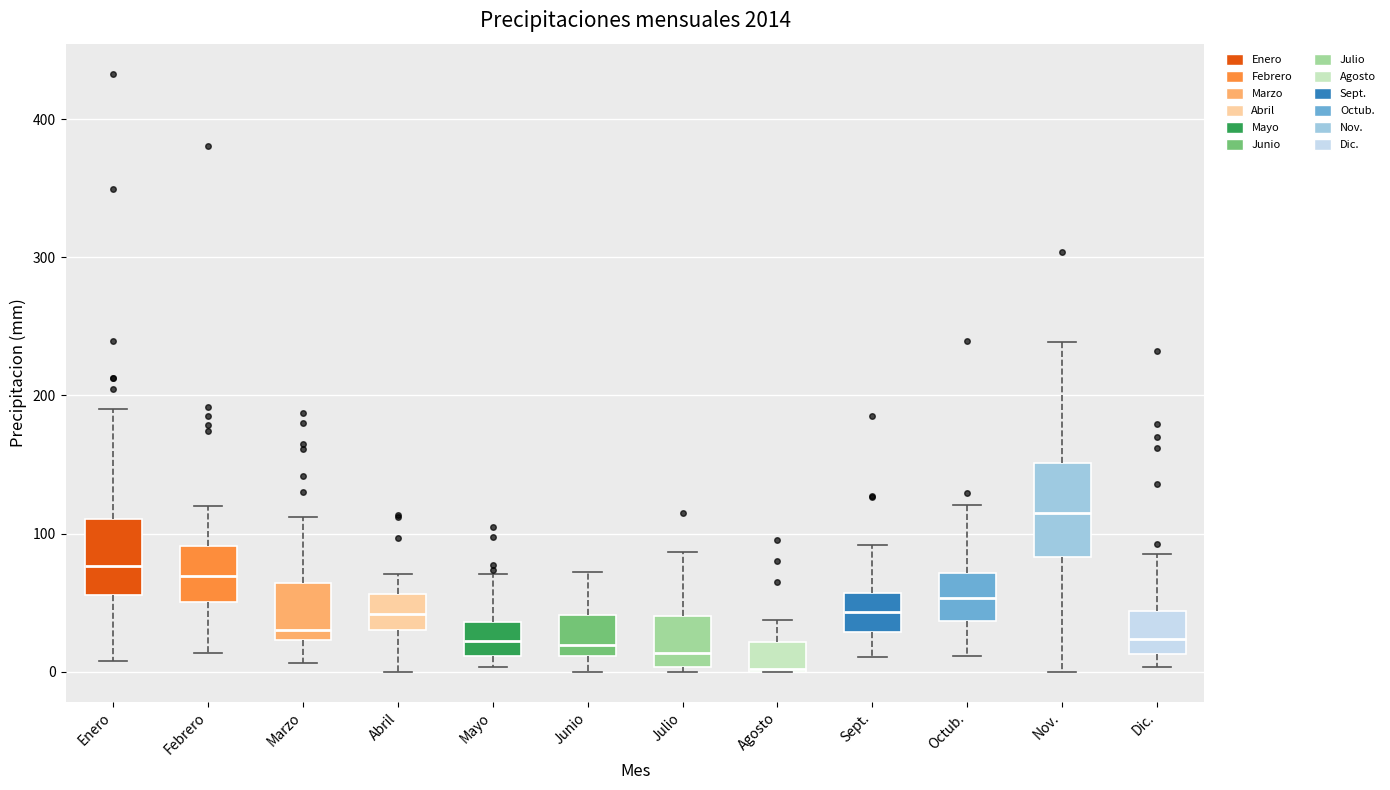

Reading left to right, read every box against the y-axis: the position of its median line, the range the box covers, and the ends of its whiskers. The values are not printed on the chart, so give them approximately, as read against the axis.

Enero: median 80, box 60 to 110, whiskers 10 to 190
Febrero: median 70, box 50 to 90, whiskers 10 to 120
Marzo: median 30, box 20 to 60, whiskers 10 to 110
Abril: median 40, box 30 to 60, whiskers 0 to 70
Mayo: median 20, box 10 to 40, whiskers 0 to 70
Junio: median 20, box 10 to 40, whiskers 0 to 70
Julio: median 10, box 0 to 40, whiskers 0 (just below the box's lower edge) to 90
Agosto: median 0, box 0 to 20, whiskers 0 to 40
Sept.: median 40, box 30 to 60, whiskers 10 to 90
Octub.: median 50, box 40 to 70, whiskers 10 to 120
Nov.: median 120, box 80 to 150, whiskers 0 to 240
Dic.: median 20, box 10 to 40, whiskers 0 to 90